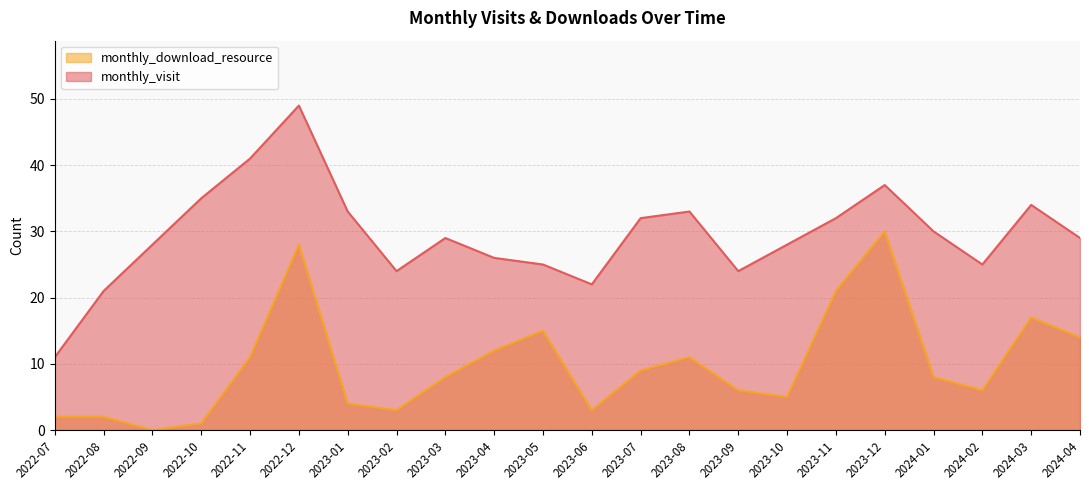

How many lines are shown in the chart?

2